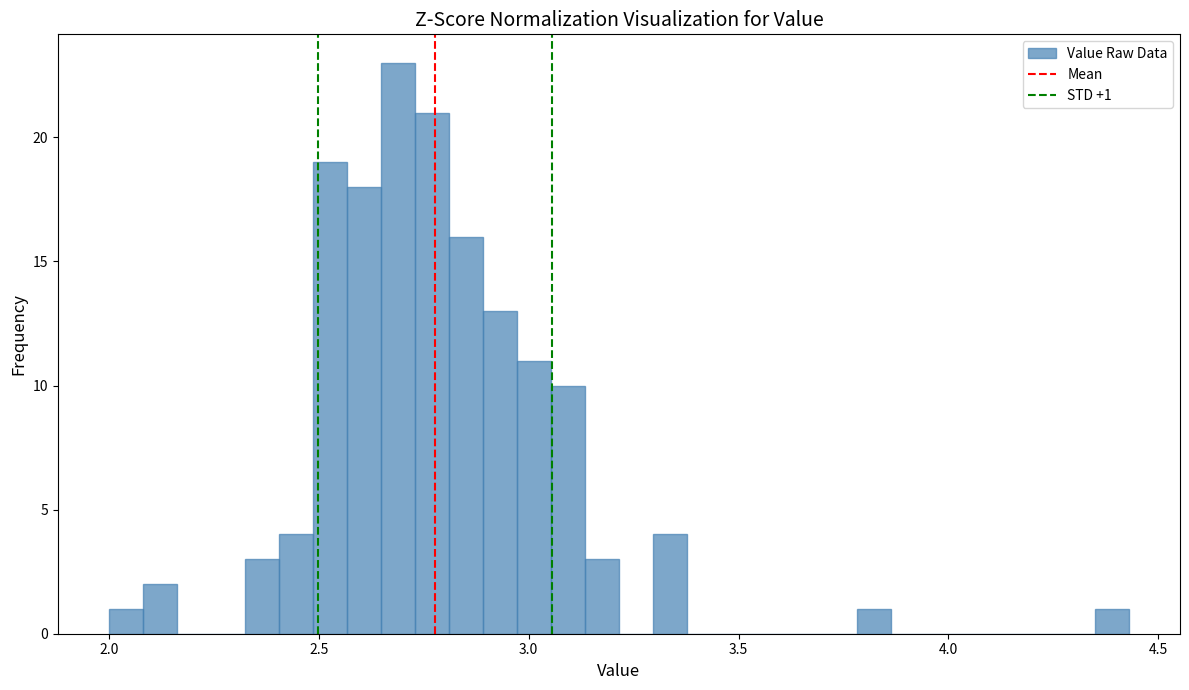

Read against the x-axis, roughly where is the centre of the tallest bar?

2.70